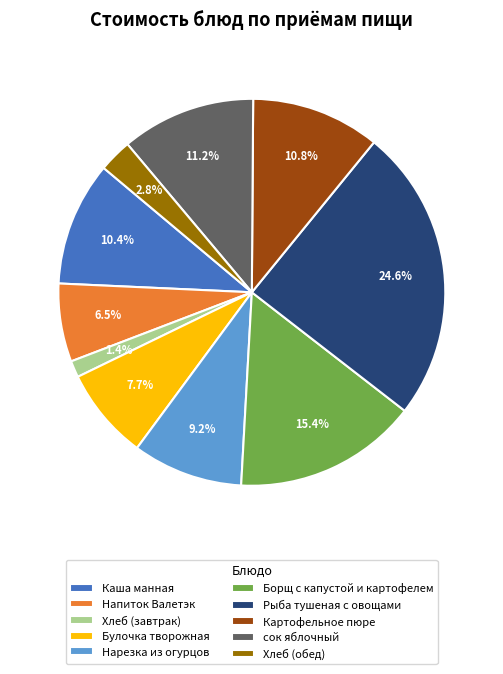

To the nearest percent, what percentage of the pie is Булочка творожная?

8%